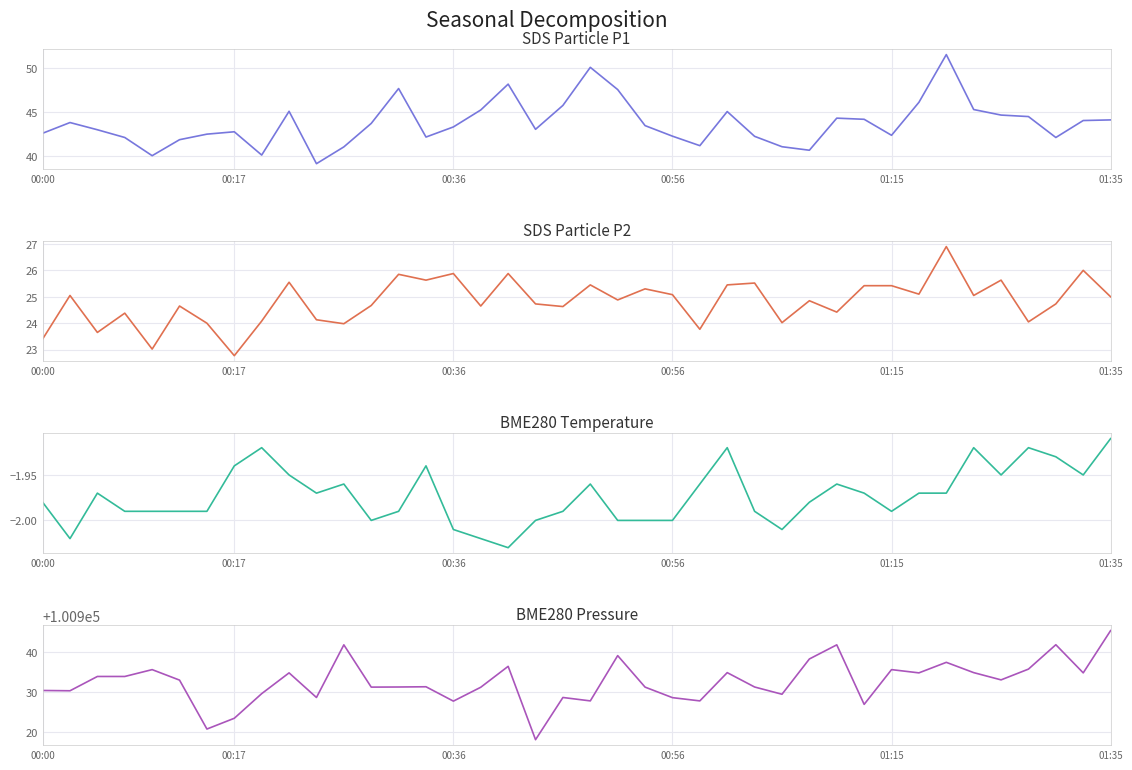

Reading right to left, transcribe all the data shown in this chart.

SDS_P1: 44.1	44.1	42.1	44.5	44.7	45.3	51.6	46.1	42.4	44.2	44.4	40.7	41.1	42.3	45.1	41.2	42.3	43.5	47.6	50.1	45.8	43.1	48.2	45.3	43.4	42.2	47.7	43.8	41.1	39.2	45.1	40.1	42.8	42.5	41.9	40.1	42.1	43.0	43.9	42.6
SDS_P2: 25.0	26.0	24.7	24.1	25.6	25.1	26.9	25.1	25.4	25.4	24.4	24.9	24.0	25.5	25.4	23.8	25.1	25.3	24.9	25.4	24.6	24.7	25.9	24.6	25.9	25.6	25.9	24.7	24.0	24.1	25.6	24.1	22.8	24.0	24.6	23.0	24.4	23.6	25.1	23.4
BME280_temperature: -1.9	-1.9	-1.9	-1.9	-1.9	-1.9	-2.0	-2.0	-2.0	-2.0	-2.0	-2.0	-2.0	-2.0	-1.9	-2.0	-2.0	-2.0	-2.0	-2.0	-2.0	-2.0	-2.0	-2.0	-2.0	-1.9	-2.0	-2.0	-2.0	-2.0	-1.9	-1.9	-1.9	-2.0	-2.0	-2.0	-2.0	-2.0	-2.0	-2.0
BME280_pressure: 100945.3	100934.8	100941.8	100935.7	100933.0	100934.8	100937.4	100934.8	100935.6	100926.9	100941.8	100938.2	100929.4	100931.2	100934.8	100927.8	100928.6	100931.2	100939.1	100927.8	100928.6	100918.1	100936.4	100931.2	100927.7	100931.3	100931.2	100931.2	100941.8	100928.6	100934.8	100929.6	100923.4	100920.8	100933.0	100935.6	100933.9	100933.9	100930.3	100930.4